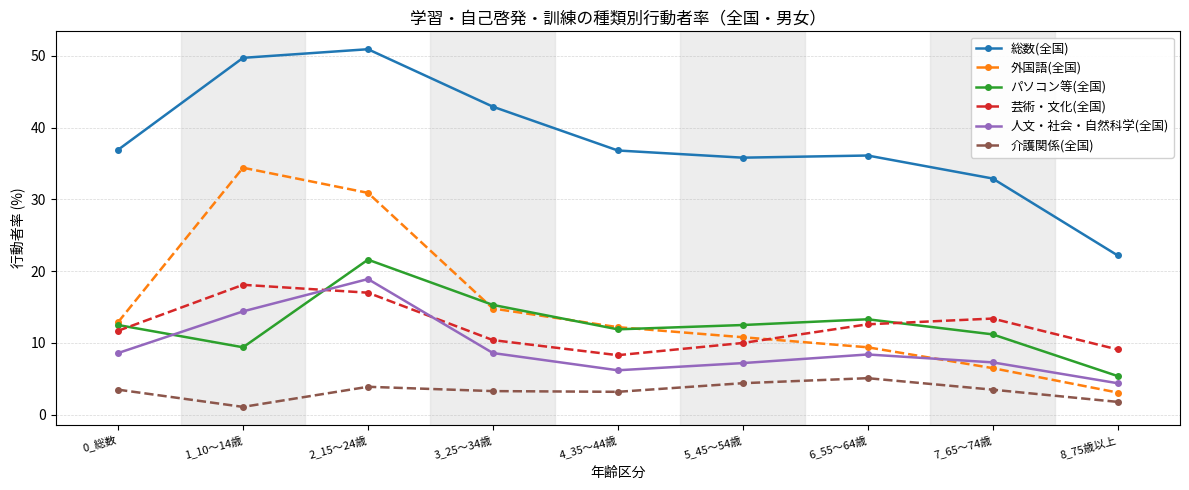

How many interior local valleys does the 介護関係(全国) series have?

2